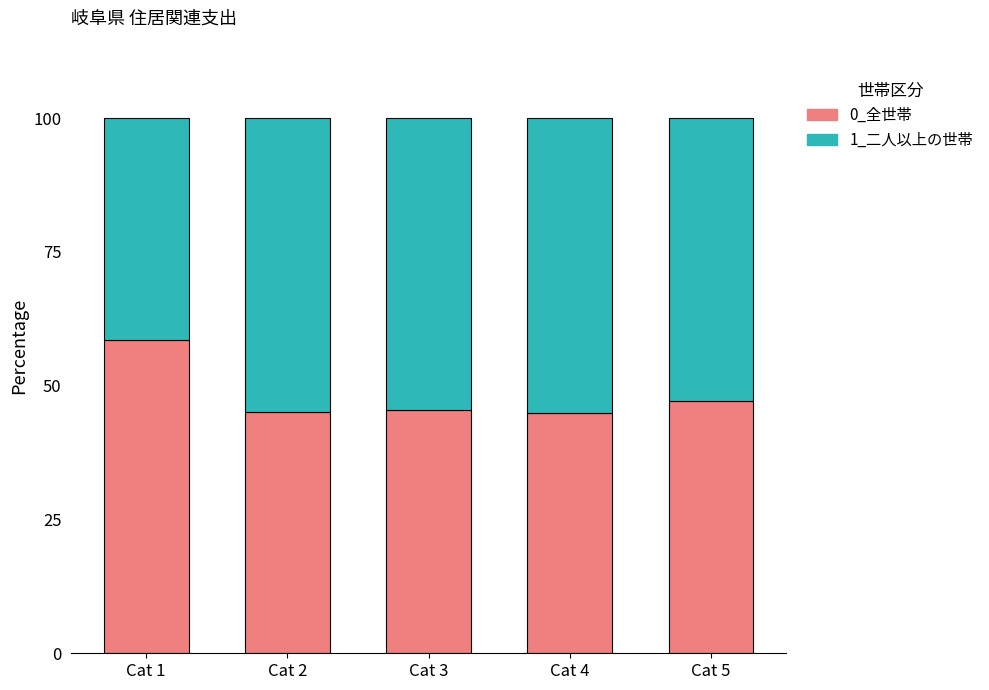

What is the total value across all series at Cat 2?

100.0